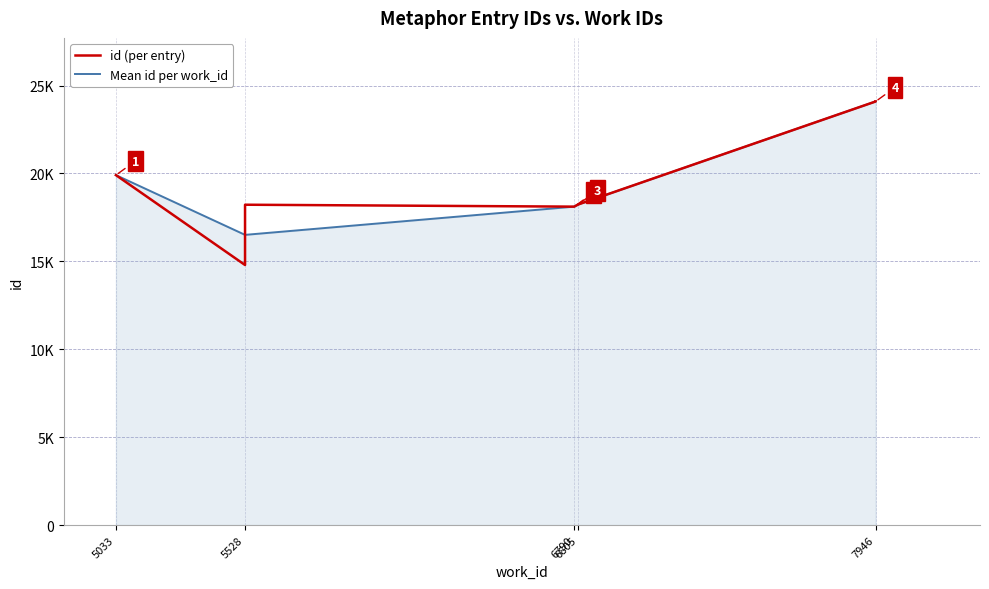

At which label does the data first exceed 18234?

5033